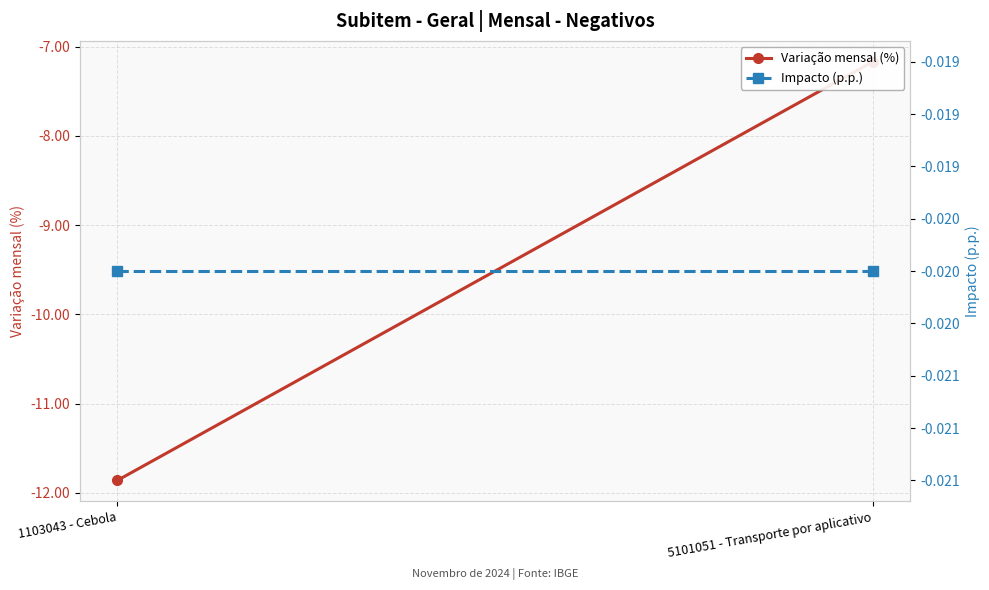

Which category has the lowest value across all series?

1103043 - Cebola